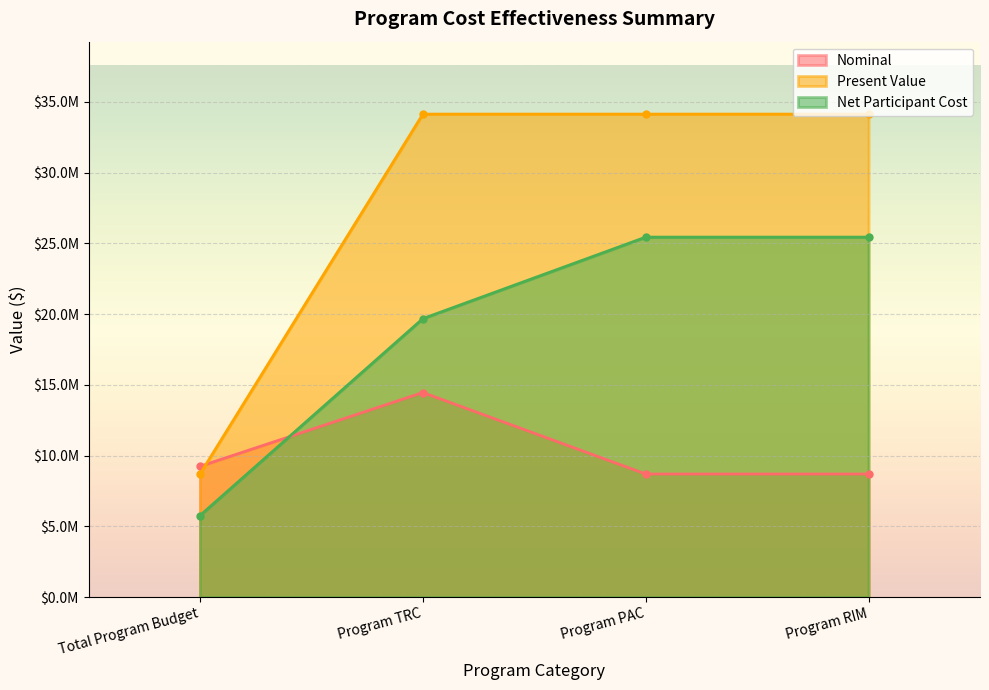

What are all the series names shown in the legend?

Nominal, Present Value, Net Participant Cost